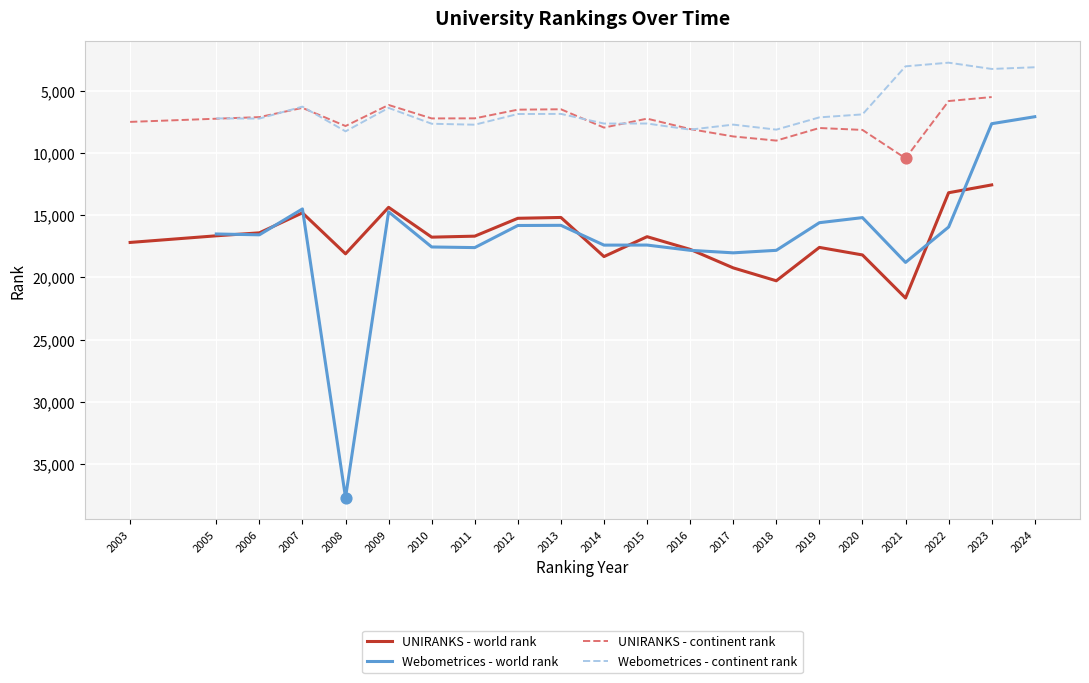

What are all the series names shown in the legend?

UNIRANKS - world rank, Webometrices - world rank, UNIRANKS - continent rank, Webometrices - continent rank